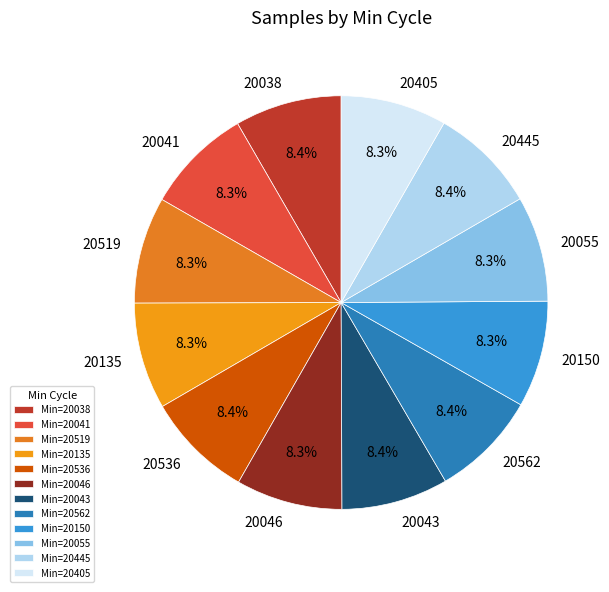

How many segments does this pie chart have?

12